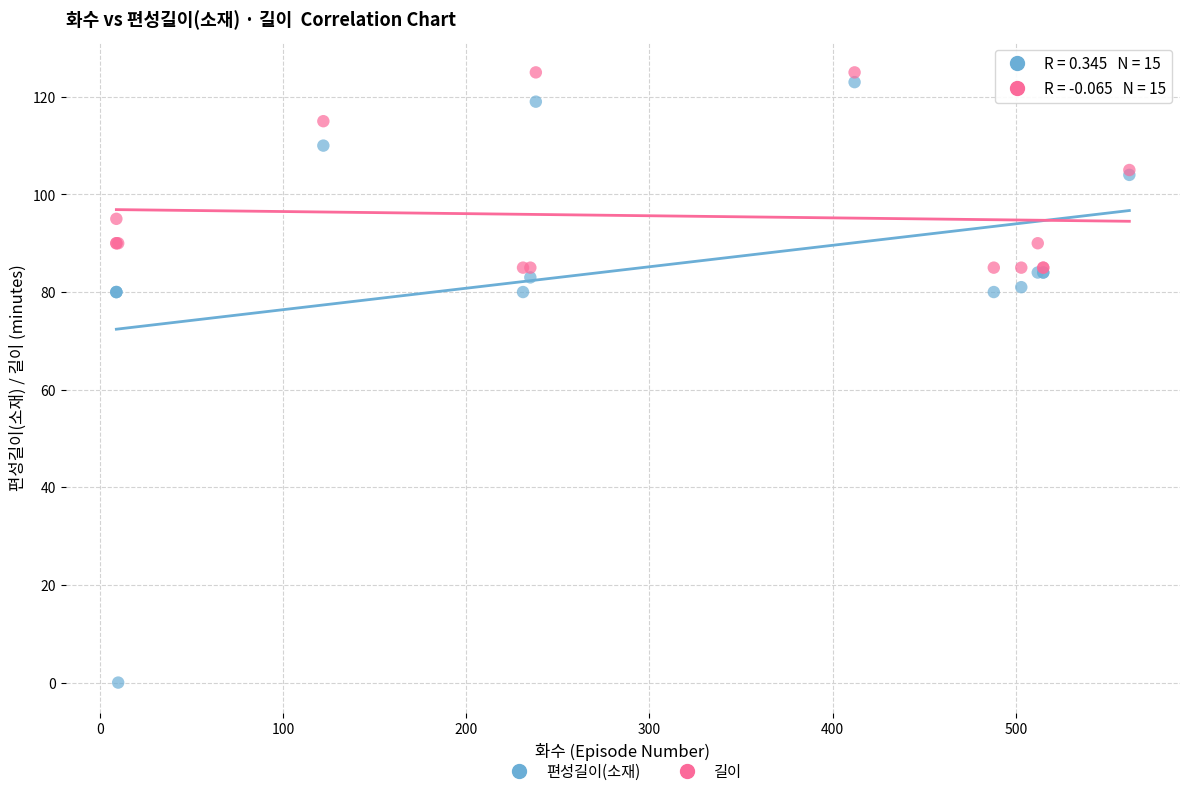

Which series has the largest Y range (max minus min)?

편성길이(소재)